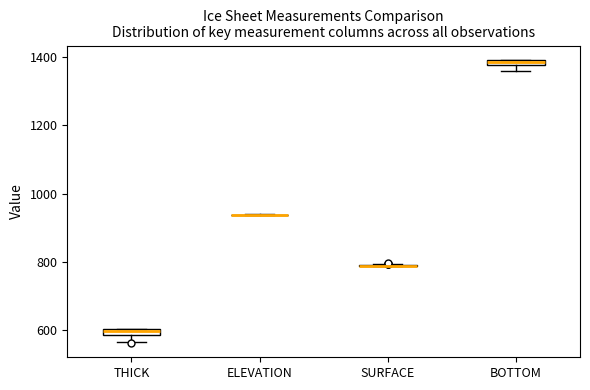

Where is the lower edge of the box for THICK on the y-axis? The values are not printed on the chart, so give them approximately, as read against the axis.

580